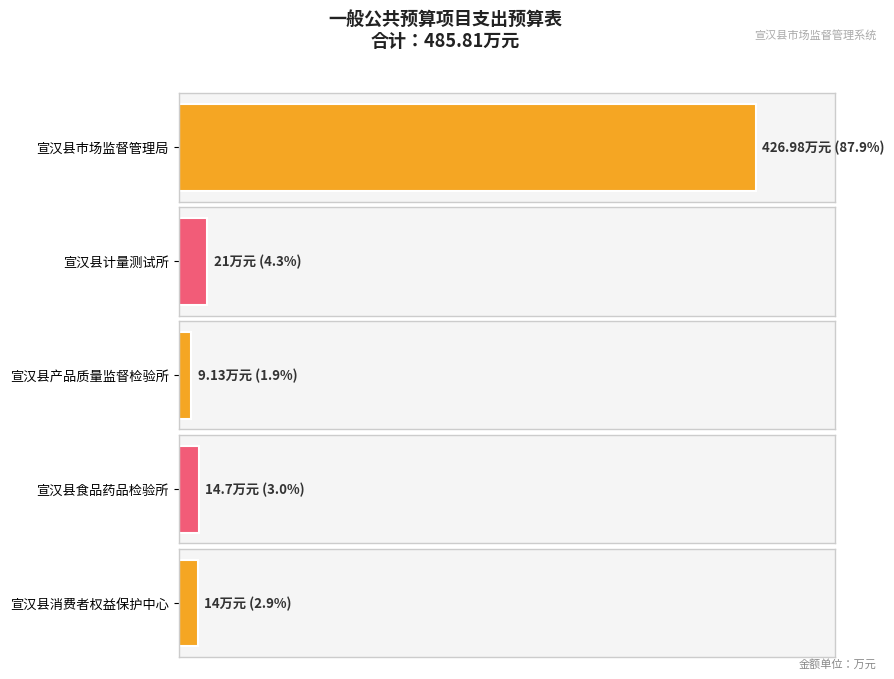

Does the chart contain any negative values?

No